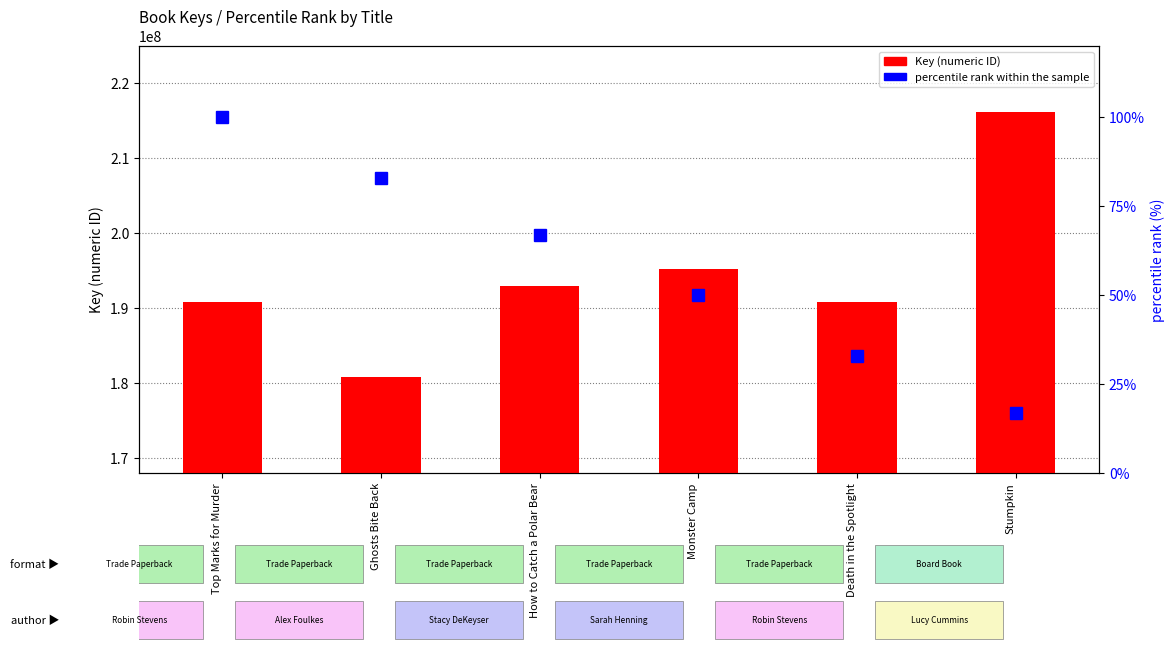

The Key series shows 216188620 at Stumpkin. True or false?

True